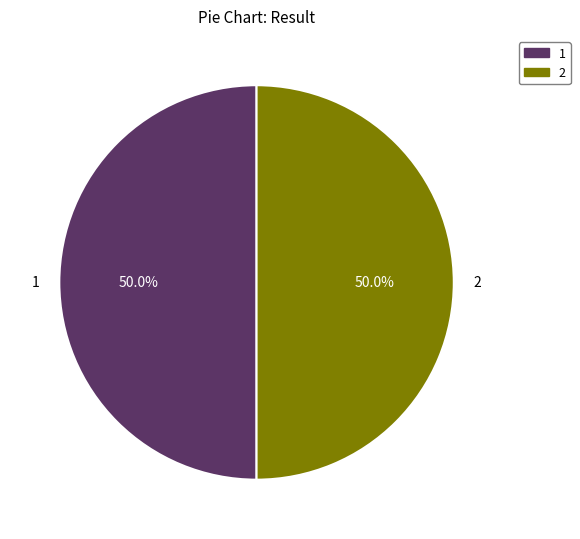

Is it true that 1 is 50% of the pie?

True